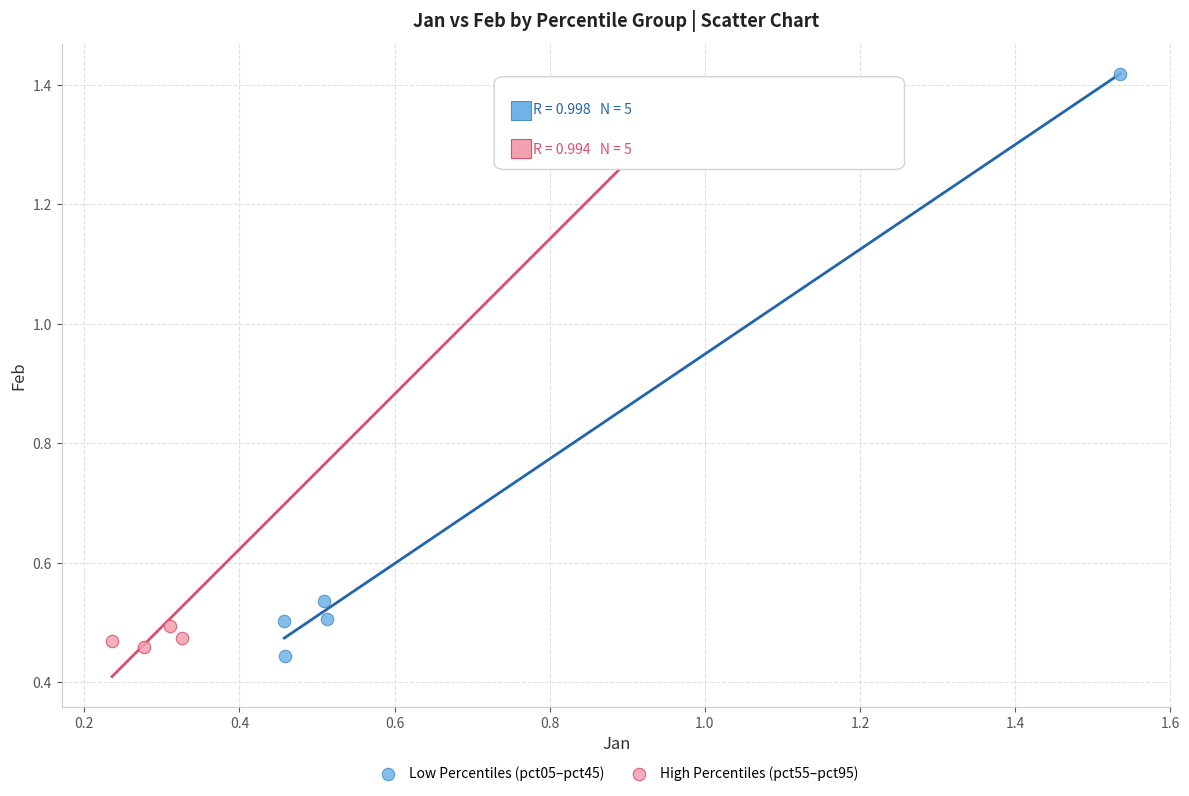

Which series reaches the maximum Y coordinate?

Low Percentiles (pct05–pct45)